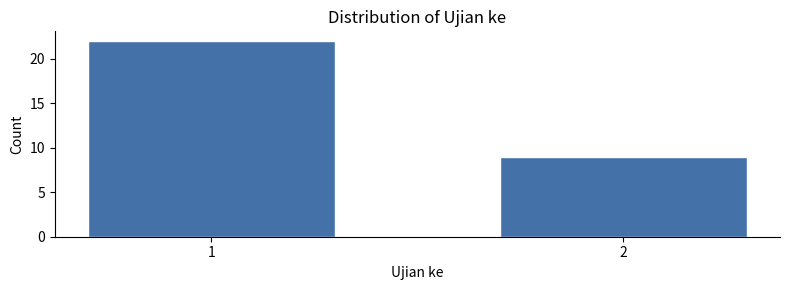

Reading right to left, what are all the values shown in this chart?

2=9	1=22